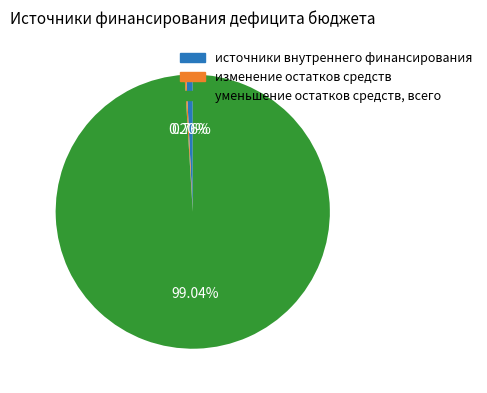

Which category has the biggest portion of the pie?

уменьшение остатков средств, всего